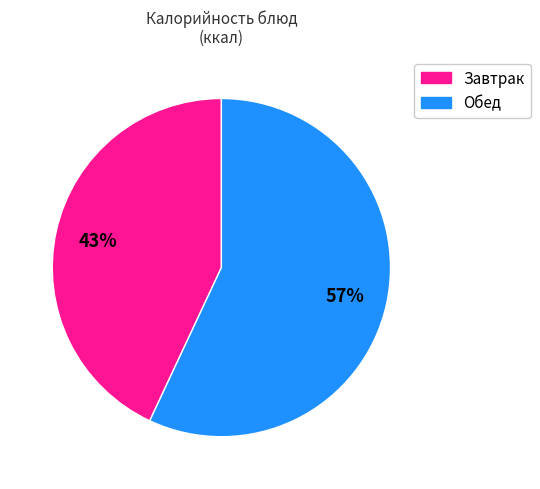

To the nearest percent, what is the difference between the largest and smallest slice percentages?

14%